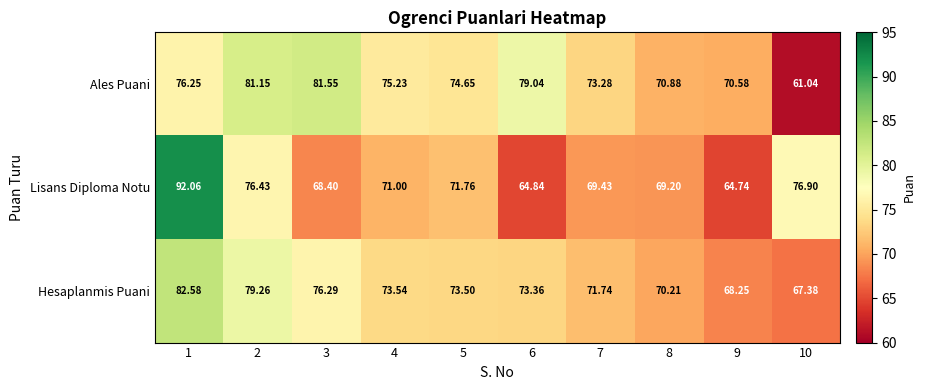

Between 7 and 8, which series saw the biggest shift?

Ales Puani